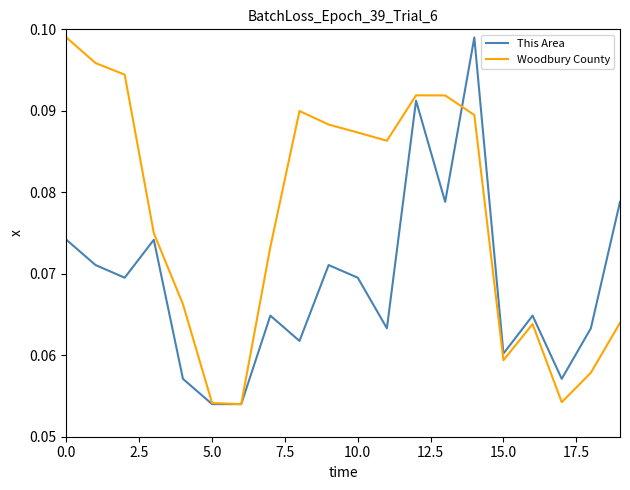

Which series has the largest total across all categories?

Woodbury County